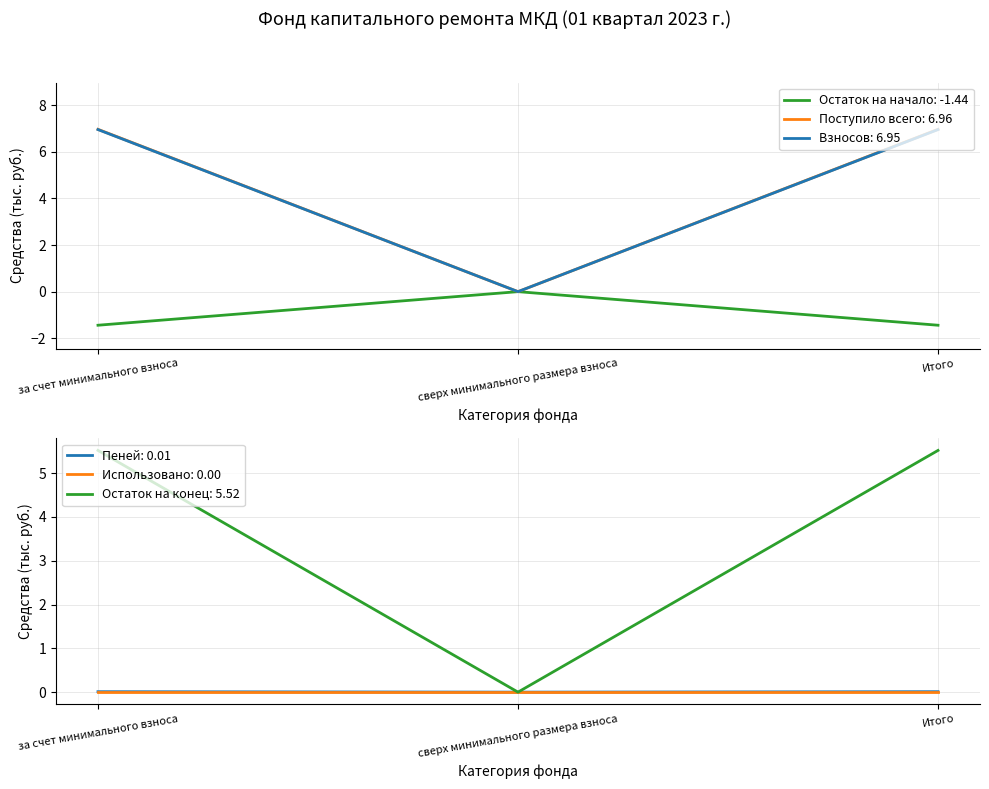

Is it true that Поступило всего: 6.96 equals 9.4 at Итого?

False